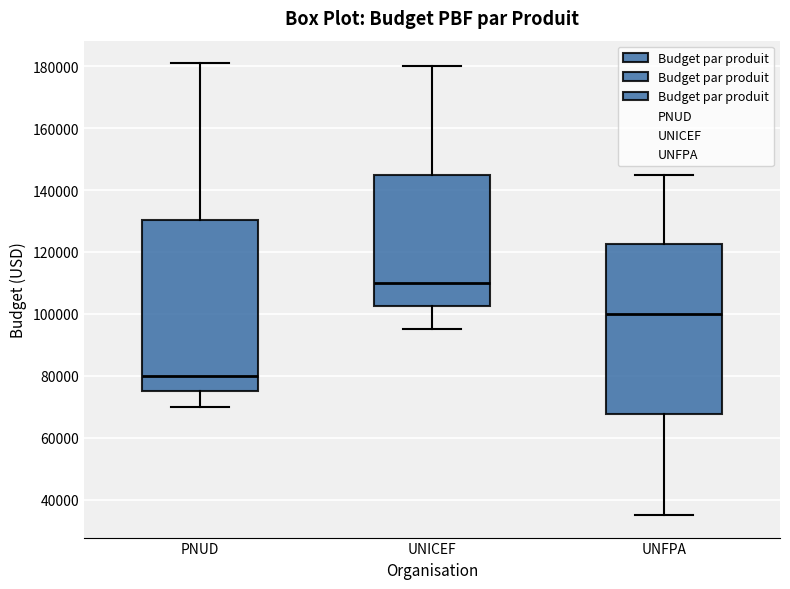

Reading left to right, read every box against the y-axis: the position of its median line, the range the box covers, and the ends of its whiskers. The values are not printed on the chart, so give them approximately, as read against the axis.

PNUD: median 80000, box 76000 to 130000, whiskers 70000 to 182000
UNICEF: median 110000, box 102000 to 146000, whiskers 96000 to 180000
UNFPA: median 100000, box 68000 to 122000, whiskers 36000 to 146000